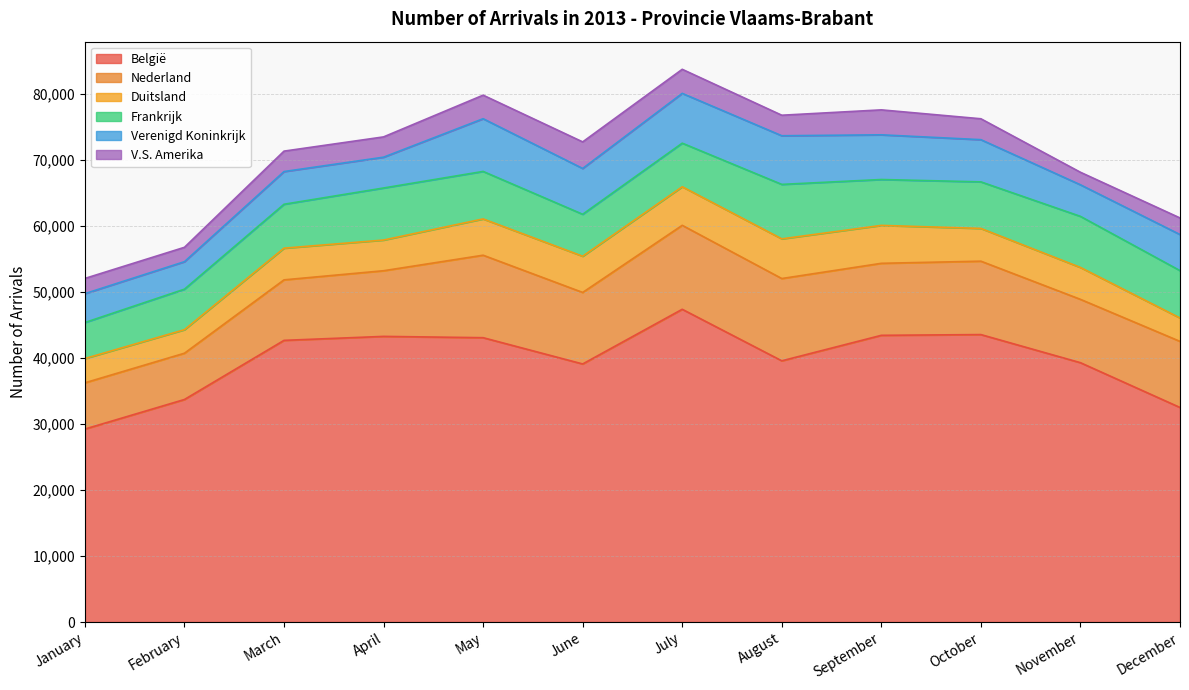

At which category is the sum across all series the highest?

July